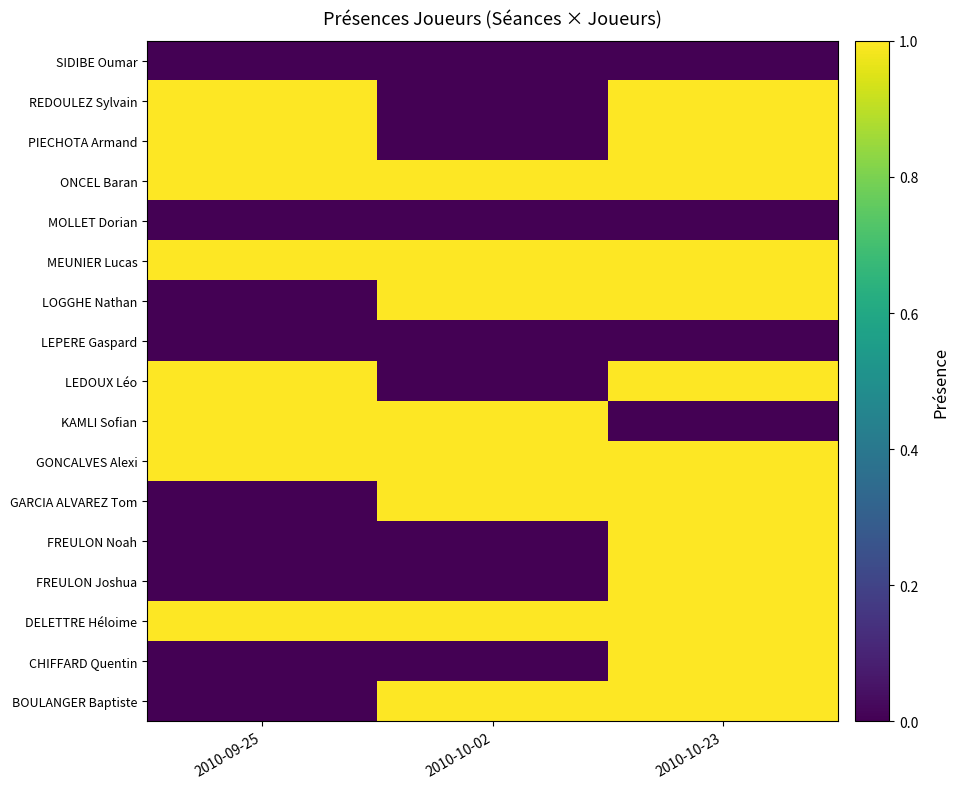

Count the number of categories in the chart.

3